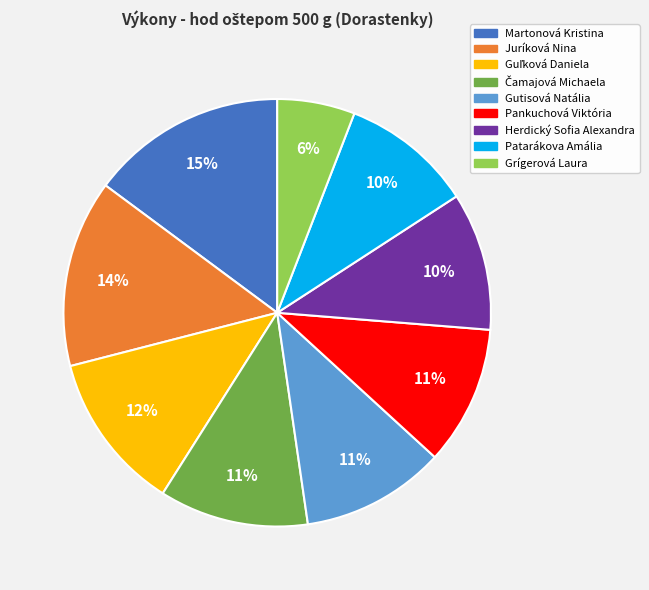

To the nearest percent, what is the difference between the largest and smallest slice percentages?

9%